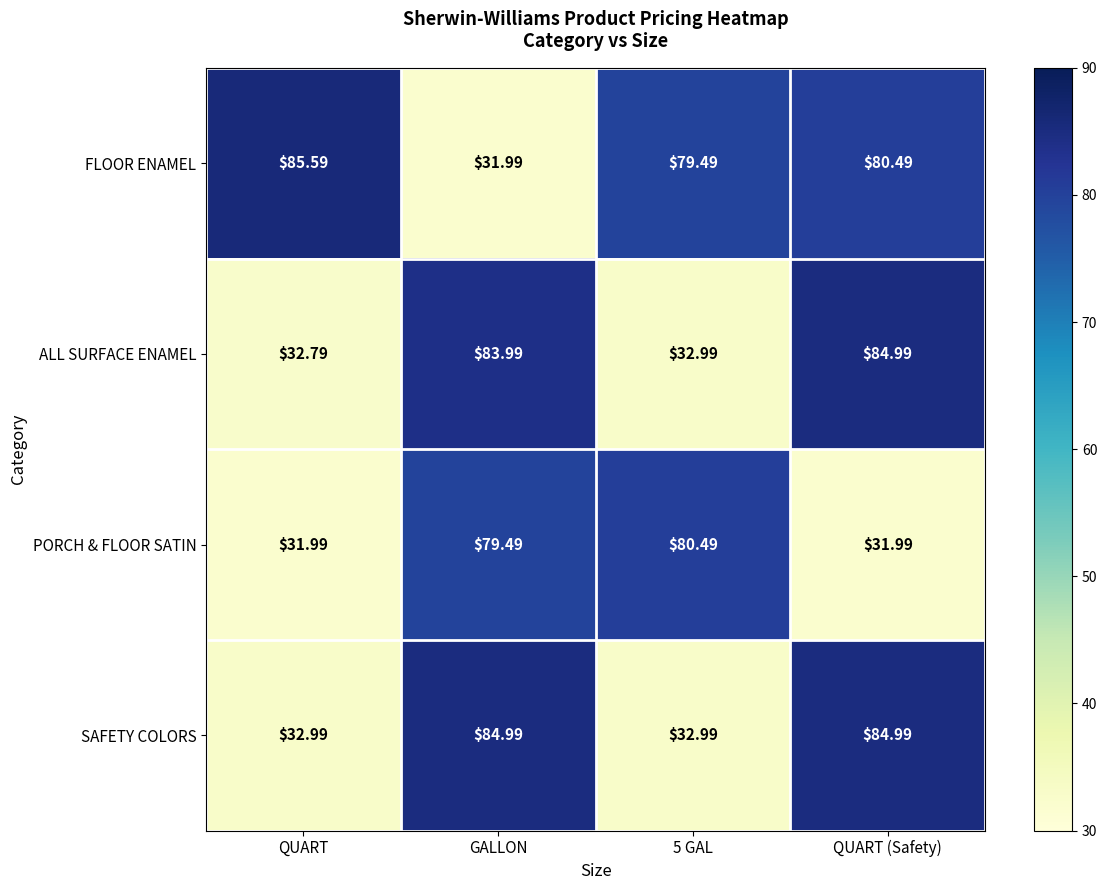

Is the value of SAFETY COLORS at 5 GAL greater than the value of FLOOR ENAMEL at 5 GAL?

No